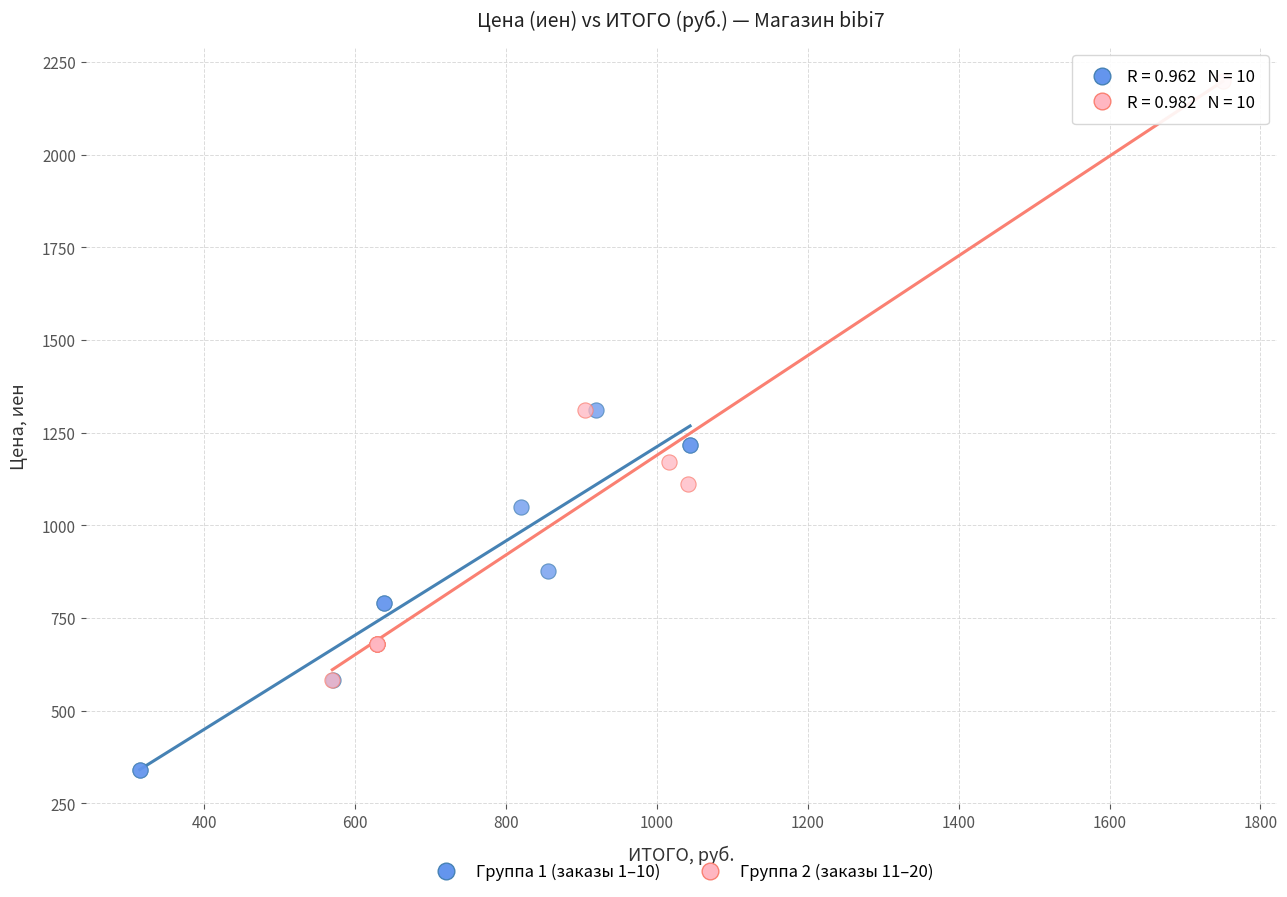

Which series contains the lowest Y value?

Группа 1 (заказы 1–10)